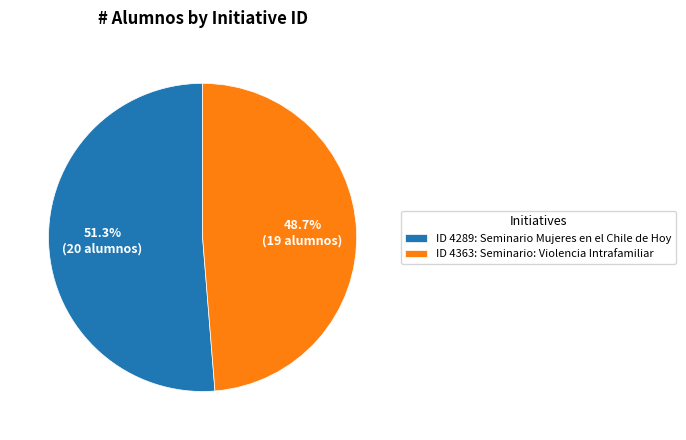

Which slice is the largest?

ID 4289: Seminario Mujeres en el Chile de Hoy